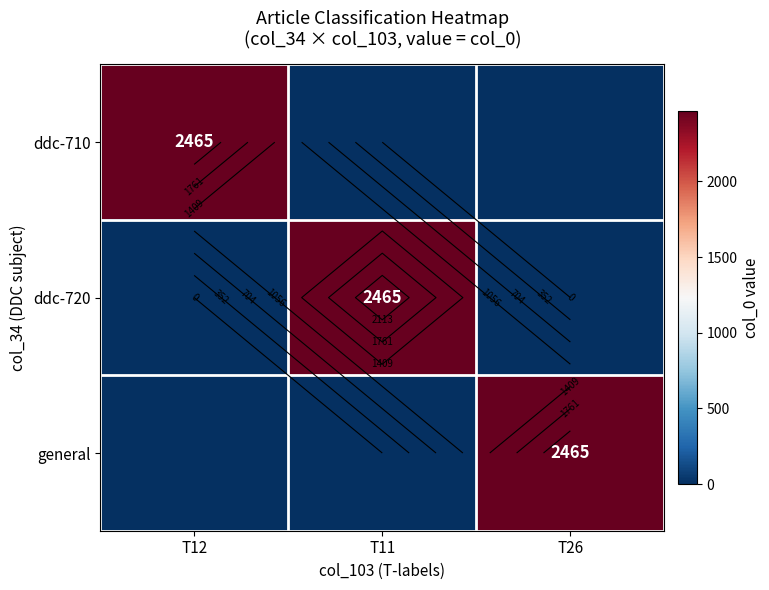

True or false: general has a value of -1689 at T12.

False